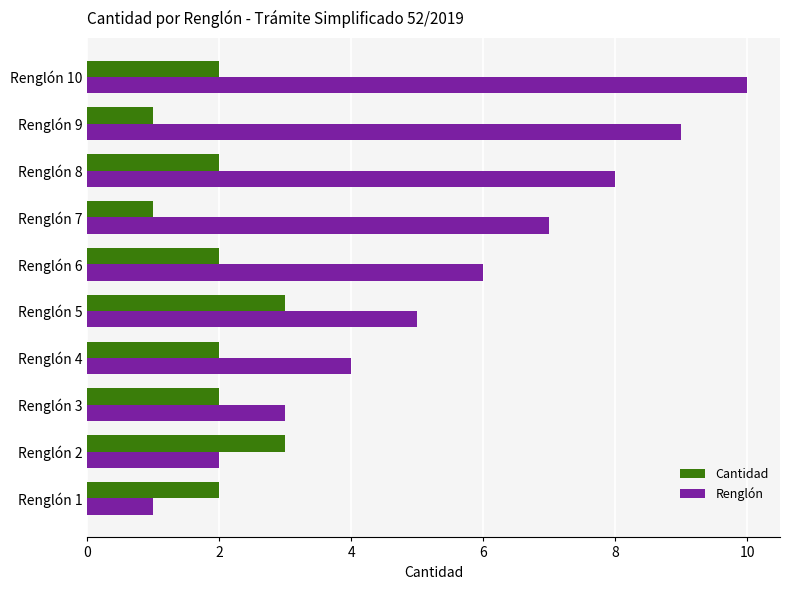

What is the sum of all Renglón values?

55